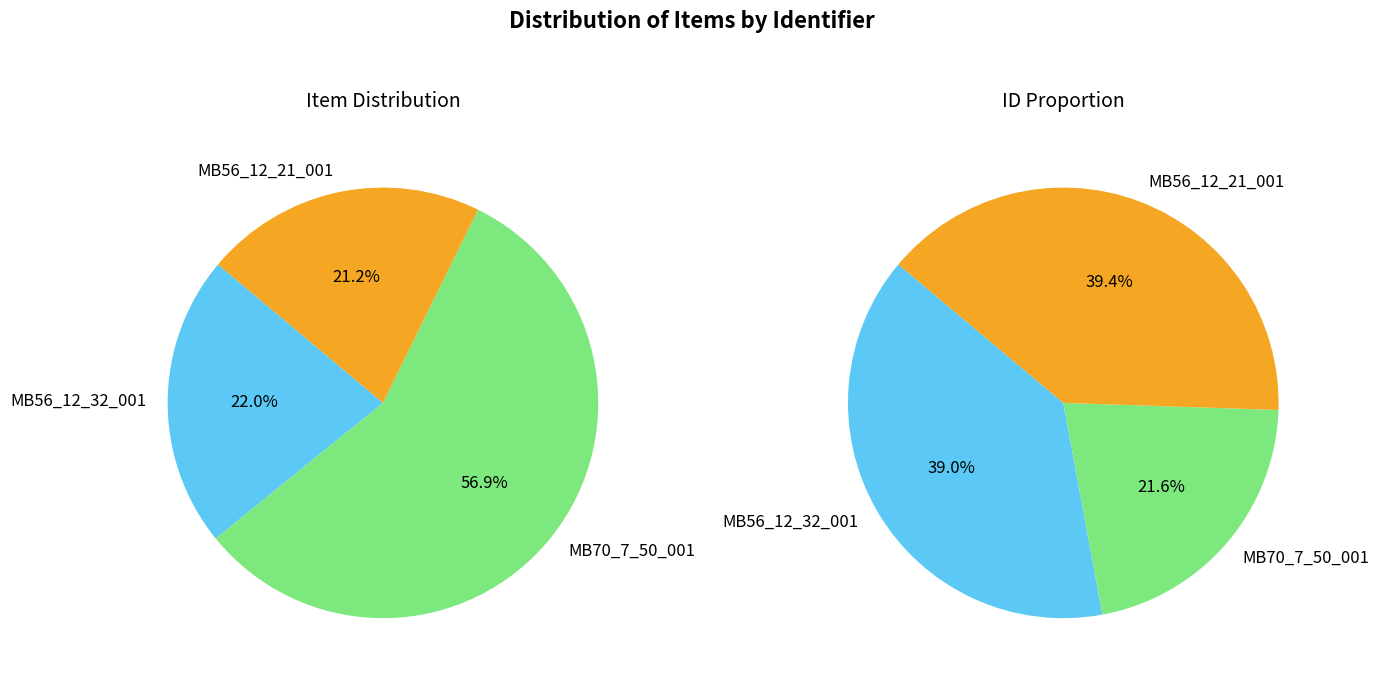

To the nearest percent, what portion does MB56_12_32_001 represent?

22%